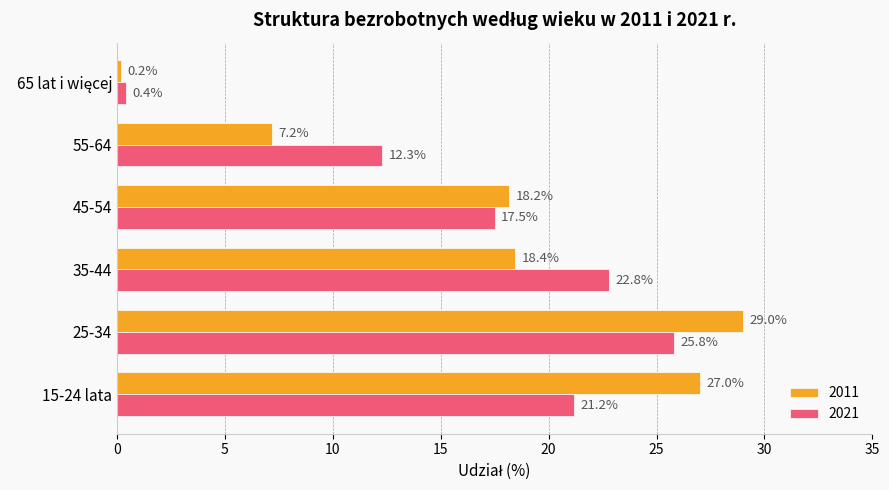

True or false: 2021 has a value of 21.2 at 15-24 lata.

True